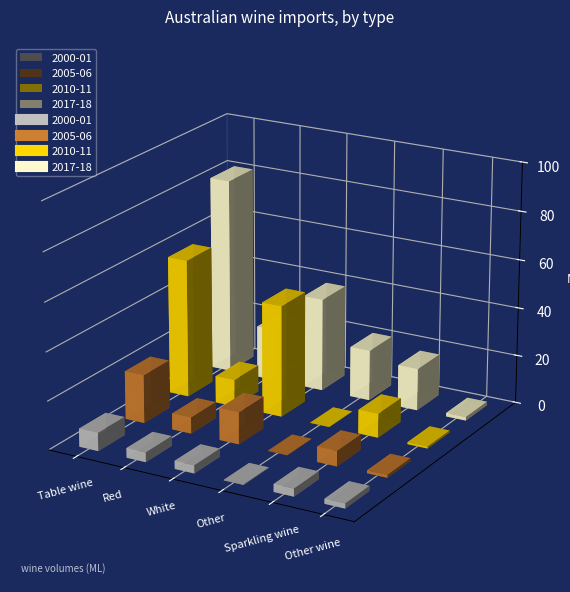

Read the 2000-01 value at Other wine.

2.0